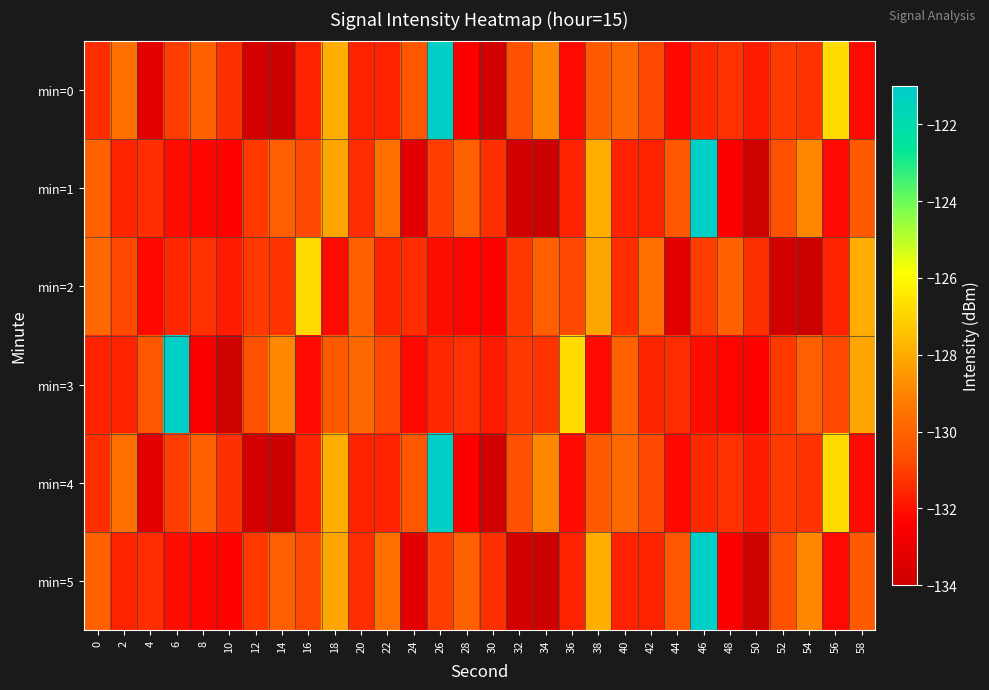

What is the total value across all series at 38?

-776.8